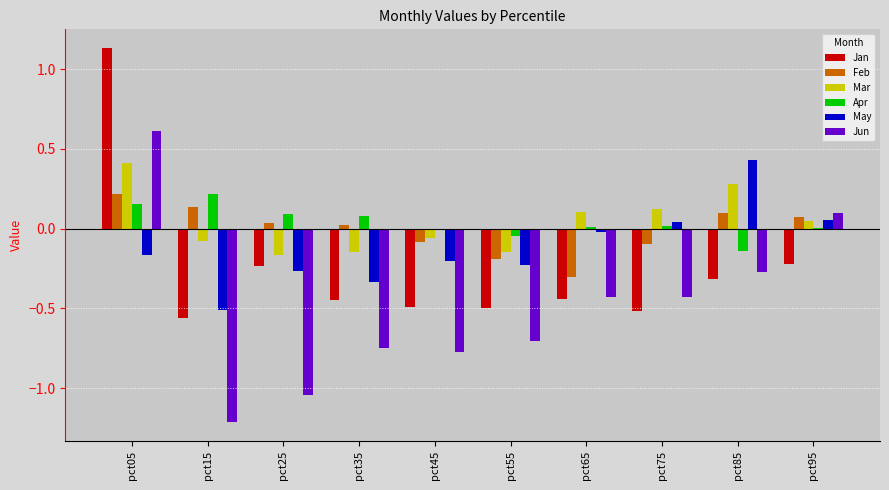

What is the sum of the May values at pct45 and pct25?

-0.5